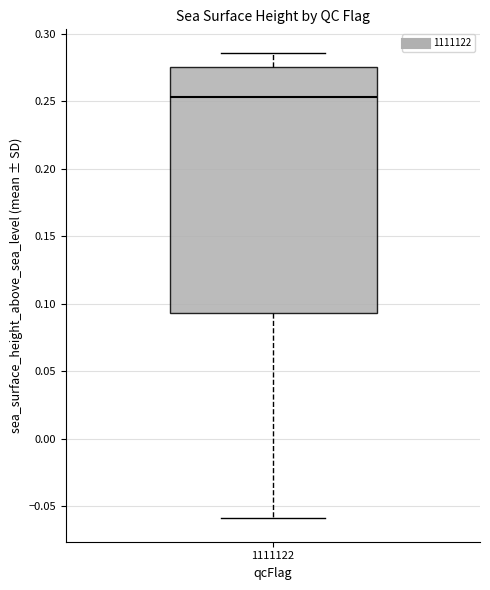

Where does the median line of the box at x = 1111122 sit on the y-axis? The values are not printed on the chart, so give them approximately, as read against the axis.

0.255